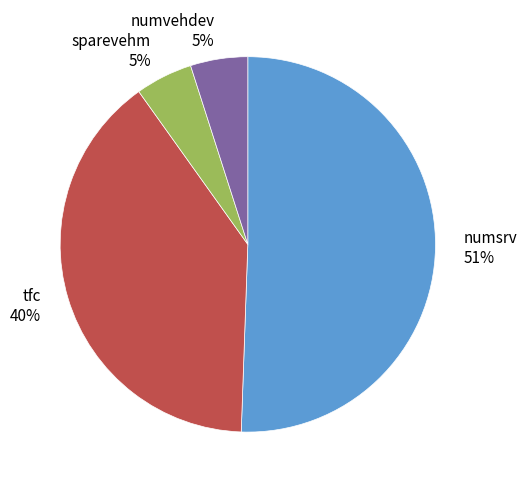

To the nearest percent, what portion does sparevehm represent?

5%